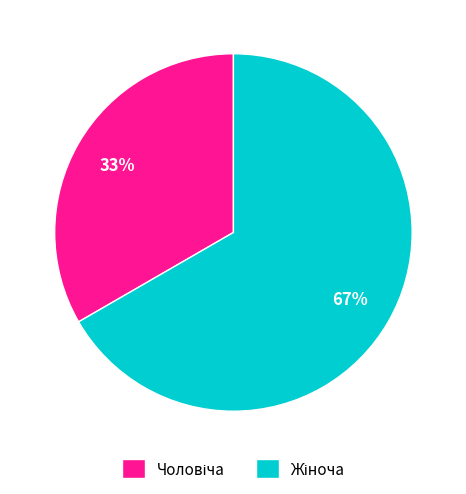

Is there any slice that represents more than half of the pie?

Yes